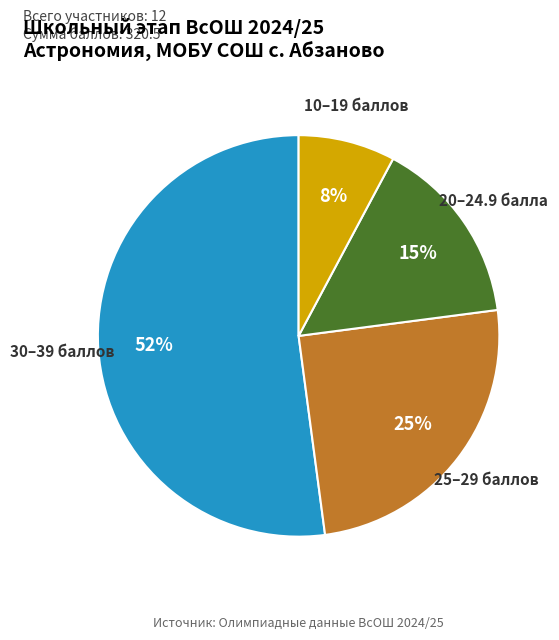

Is there a majority slice in this chart?

Yes